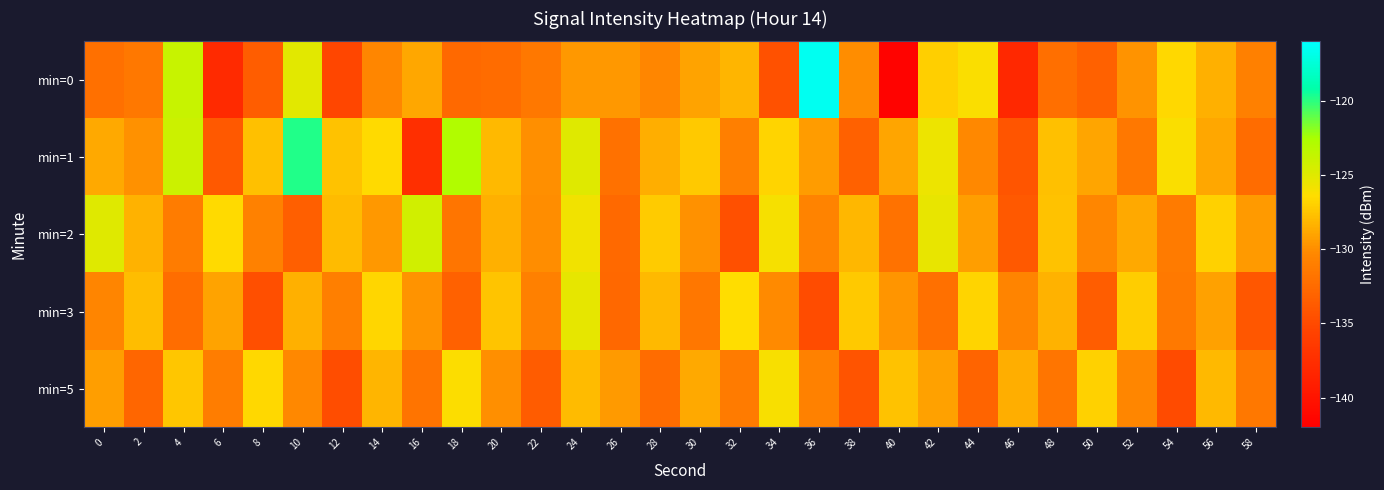

Reading left to right, list all the values displayed in this chart.

min=0: 0=-132.1	2=-131.5	4=-123.8	6=-137.9	8=-133.5	10=-125.1	12=-135.2	14=-130.4	16=-128.8	18=-132.6	20=-132.4	22=-131.5	24=-129.5	26=-129.6	28=-130.4	30=-129.1	32=-128.3	34=-134.4	36=-116.6	38=-130.0	40=-141.6	42=-127.1	44=-126.2	46=-138.1	48=-132.2	50=-133.2	52=-129.7	54=-126.6	56=-128.4	58=-130.9
min=1: 0=-128.7	2=-129.8	4=-124.1	6=-133.8	8=-127.7	10=-119.8	12=-127.6	14=-126.5	16=-137.4	18=-122.9	20=-128.0	22=-130.0	24=-125.0	26=-132.0	28=-128.5	30=-127.3	32=-131.0	34=-126.8	36=-129.4	38=-133.2	40=-128.9	42=-125.6	44=-130.3	46=-134.1	48=-127.7	50=-129.0	52=-131.5	54=-126.2	56=-128.8	58=-132.4
min=2: 0=-125.0	2=-128.3	4=-131.2	6=-126.5	8=-130.8	10=-133.4	12=-127.9	14=-129.6	16=-124.3	18=-131.7	20=-128.4	22=-130.1	24=-125.8	26=-132.6	28=-127.2	30=-129.9	32=-134.5	34=-126.0	36=-130.7	38=-128.1	40=-131.9	42=-125.4	44=-129.3	46=-133.8	48=-127.6	50=-130.4	52=-128.7	54=-131.3	56=-126.9	58=-129.5
min=3: 0=-130.5	2=-127.8	4=-132.3	6=-129.1	8=-134.6	10=-128.4	12=-131.0	14=-126.7	16=-129.8	18=-133.2	20=-127.5	22=-130.9	24=-125.3	26=-132.7	28=-128.0	30=-131.6	32=-126.4	34=-130.2	36=-134.8	38=-127.3	40=-129.7	42=-132.1	44=-126.8	46=-130.6	48=-128.3	50=-133.5	52=-127.1	54=-131.4	56=-129.2	58=-134.0
min=5: 0=-129.3	2=-132.8	4=-127.4	6=-131.1	8=-126.6	10=-130.3	12=-134.7	14=-128.2	16=-131.8	18=-126.3	20=-130.0	22=-133.6	24=-127.9	26=-129.5	28=-132.4	30=-128.7	32=-131.3	34=-126.1	36=-130.8	38=-134.2	40=-127.6	42=-129.2	44=-133.0	46=-128.5	48=-131.7	50=-126.9	52=-130.4	54=-134.9	56=-128.0	58=-131.5